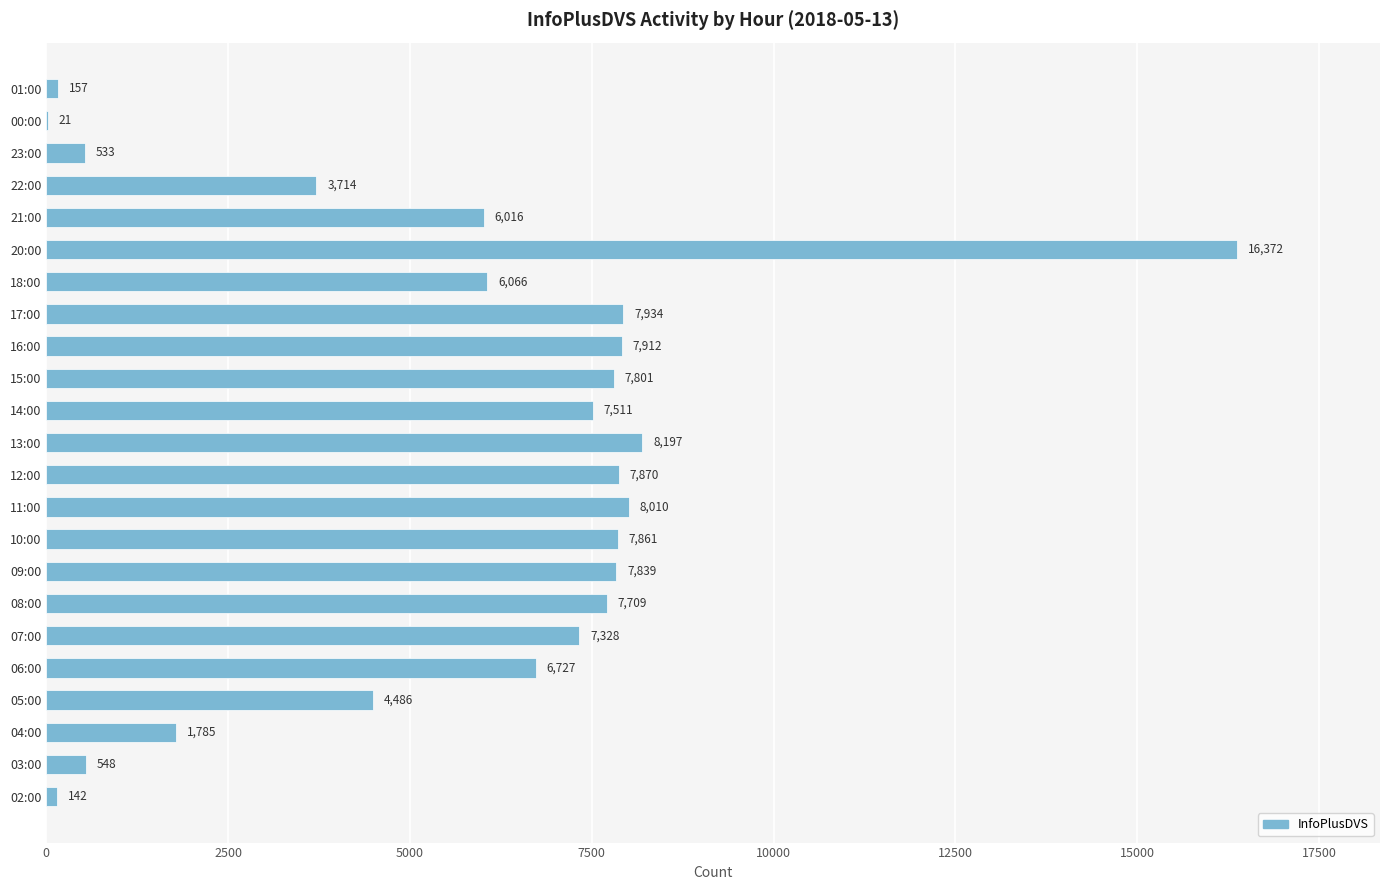

What value does the data have at 17:00, to the nearest 10?

7930